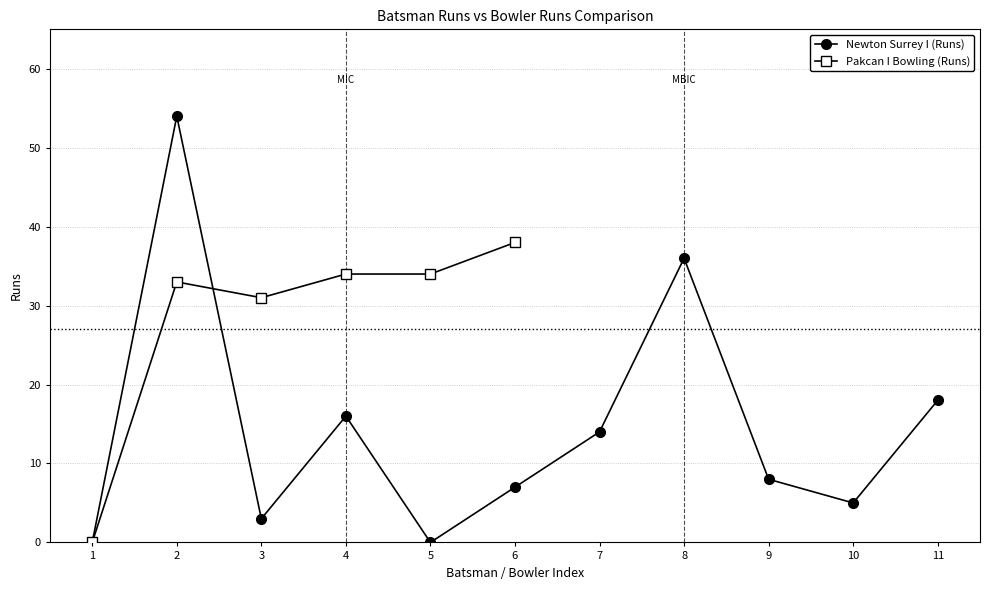

Does the chart have visible grid lines?

Yes